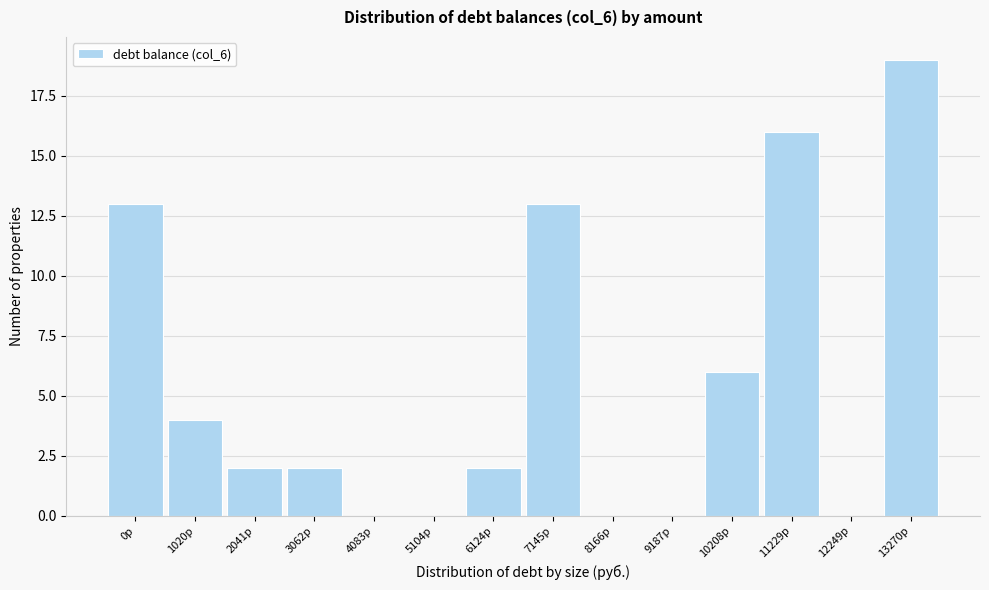

Reading right to left, extract all data points from this chart.

13270р=19	12249р=0	11229р=16	10208р=6	9187р=0	8166р=0	7145р=13	6124р=2	5104р=0	4083р=0	3062р=2	2041р=2	1020р=4	0р=13